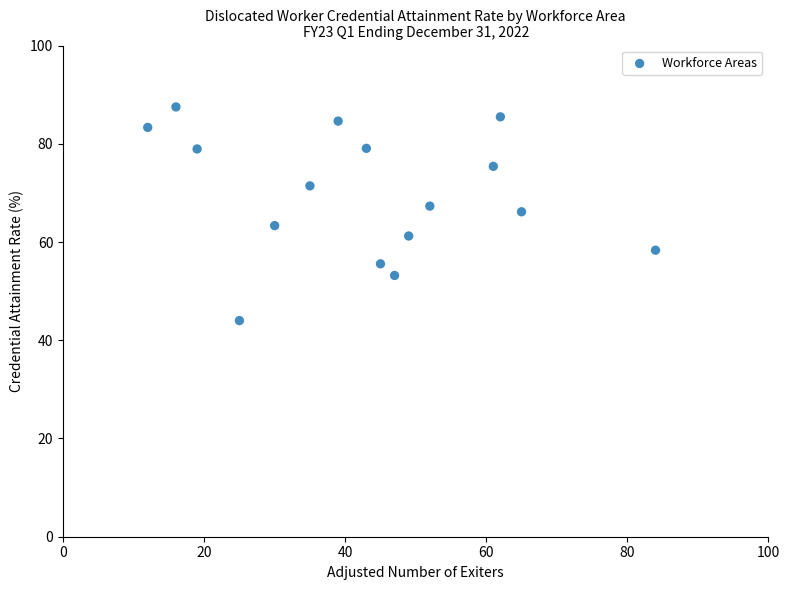

What is the range of Y values (max minus min)?

43.5